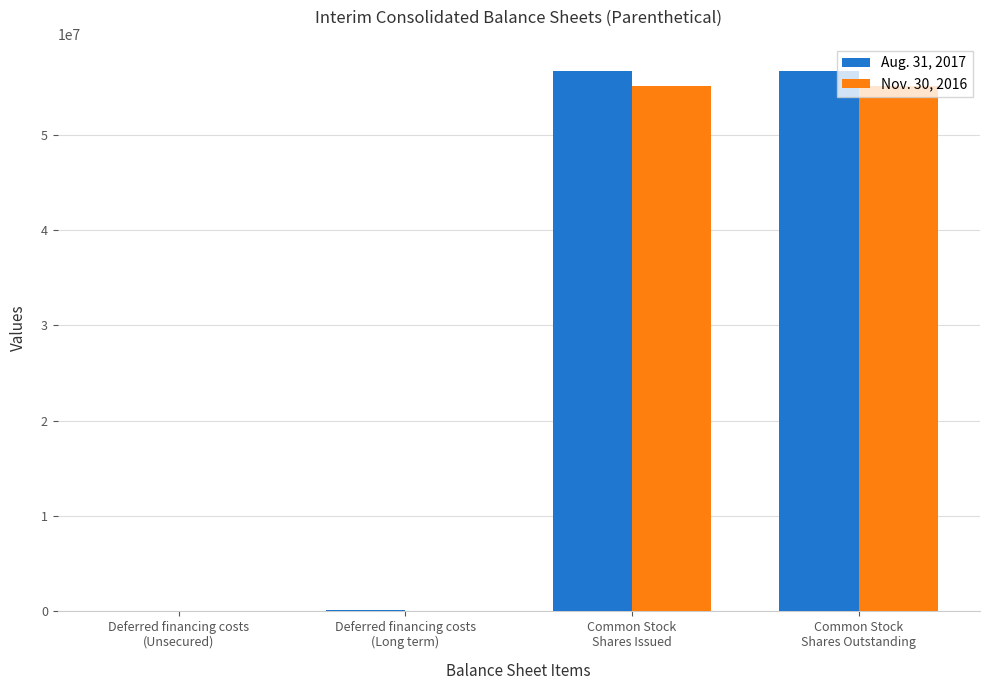

What is the maximum value shown in the chart?

56732099